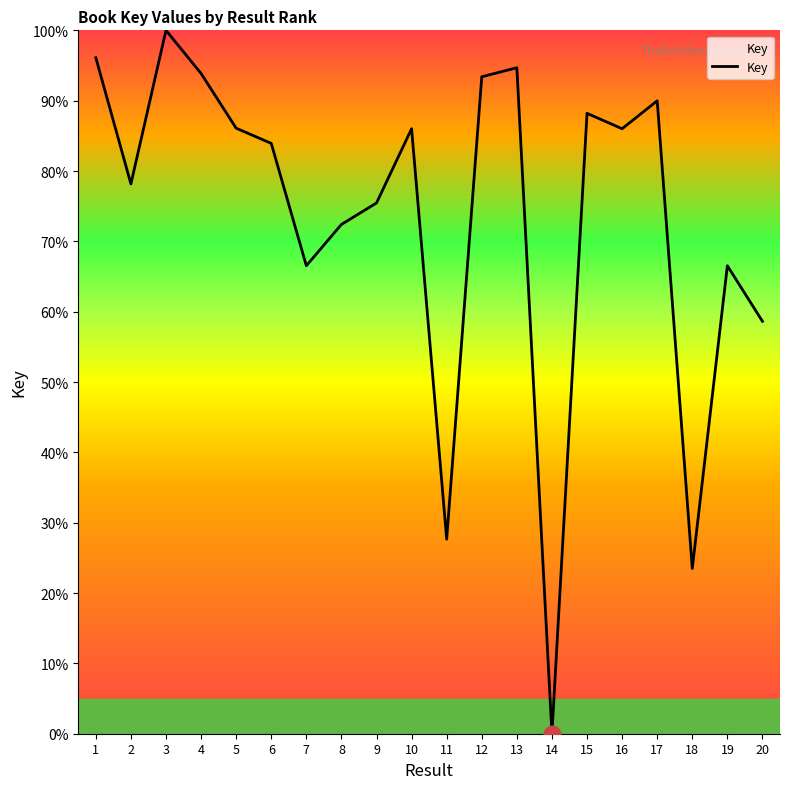

What is the greatest value displayed?

100.0